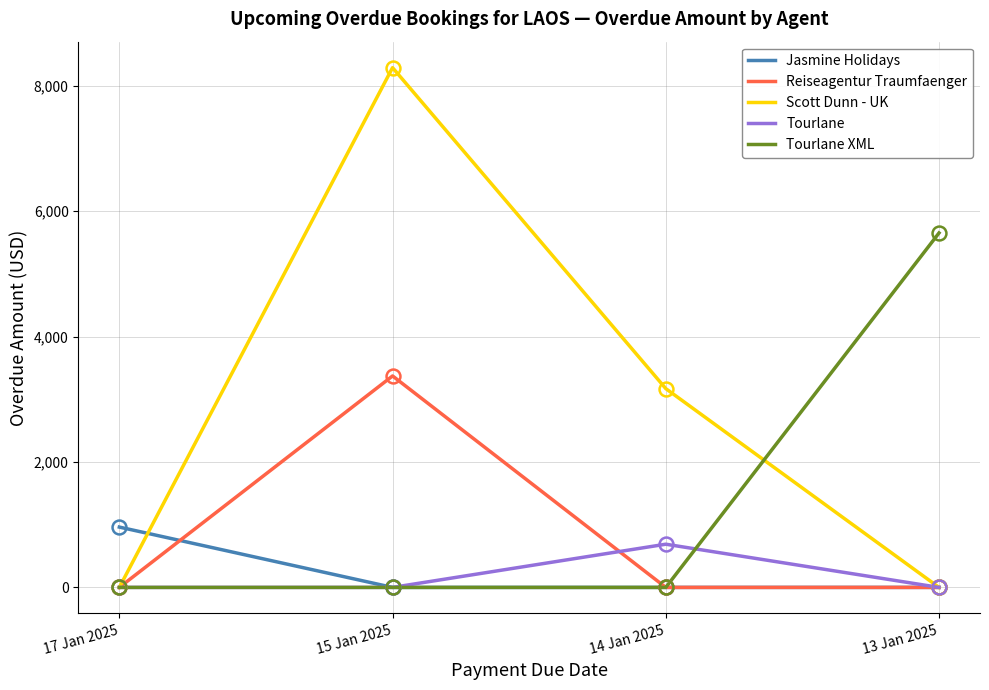

What position from the right is 13 Jan 2025?

1